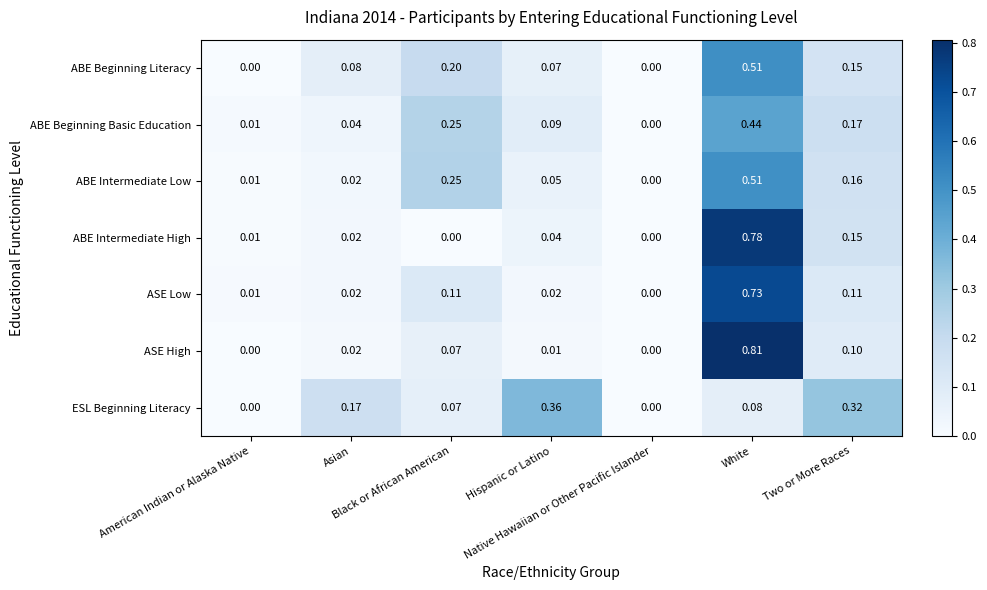

Which series has the largest range (max minus min)?

ASE High